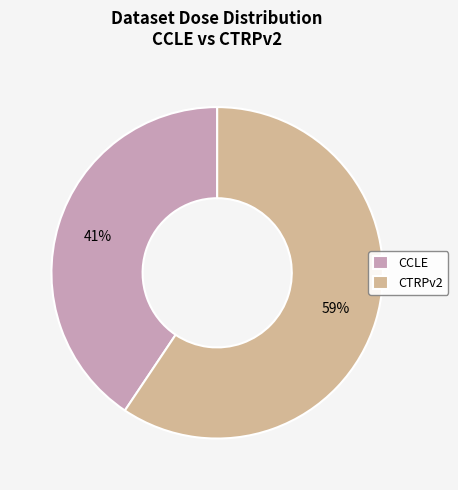

Count the number of slices in the pie.

2